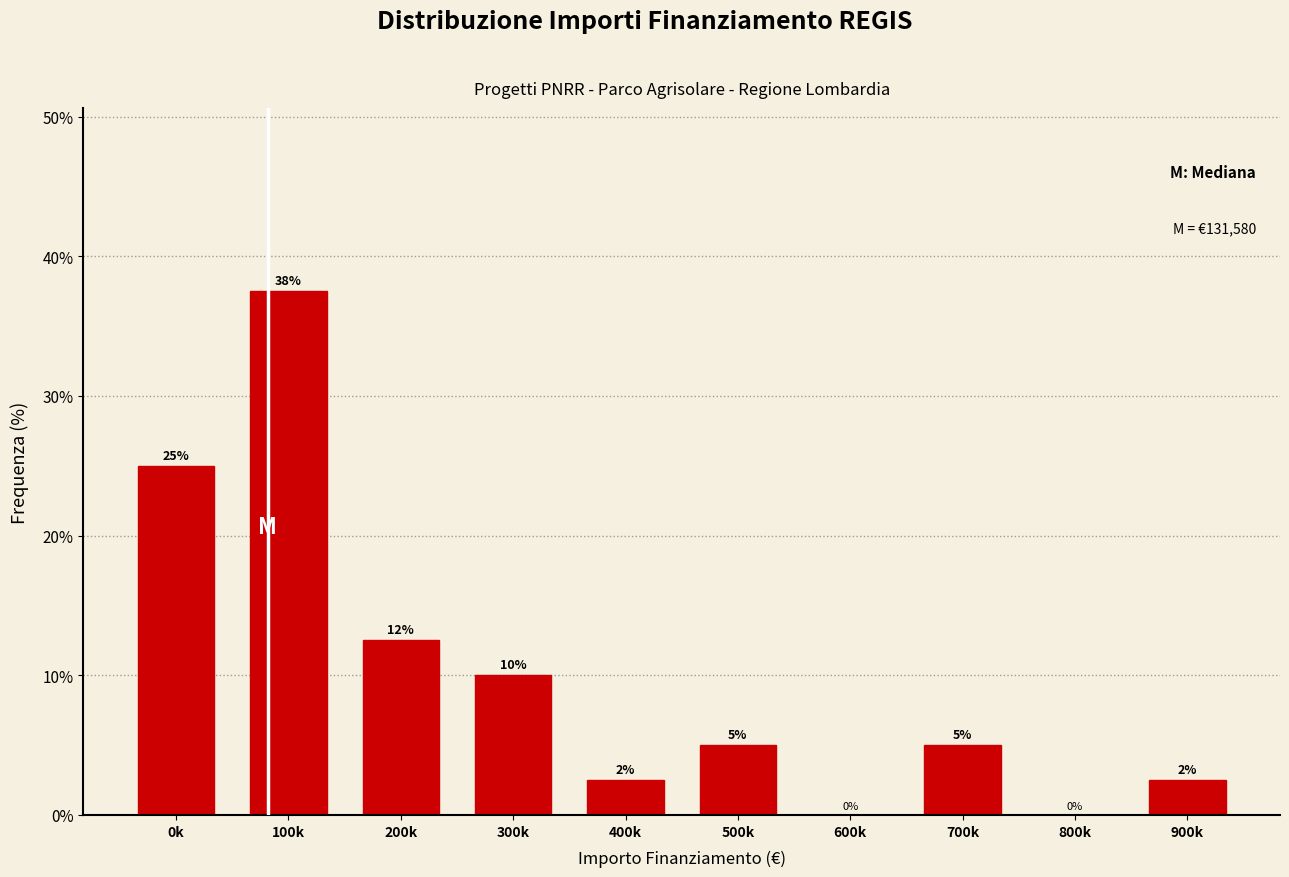

What is the sum of the values at 0k and 600k?

25.0